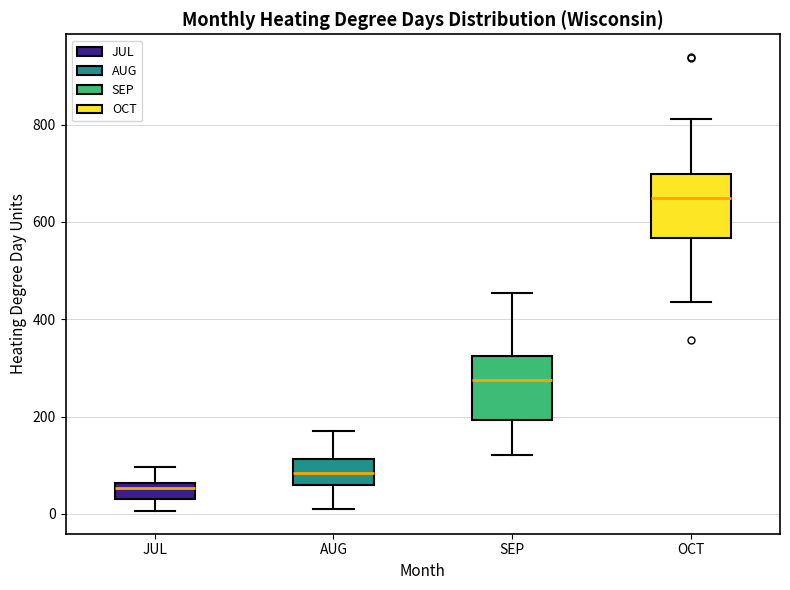

Reading left to right, read every box against the y-axis: the position of its median line, the range the box covers, and the ends of its whiskers. The values are not printed on the chart, so give them approximately, as read against the axis.

JUL: median 60 (just below the box's upper edge), box 40 to 60, whiskers 0 to 100
AUG: median 80, box 60 to 120, whiskers 20 to 180
SEP: median 280, box 200 to 320, whiskers 120 to 460
OCT: median 640, box 560 to 700, whiskers 440 to 820